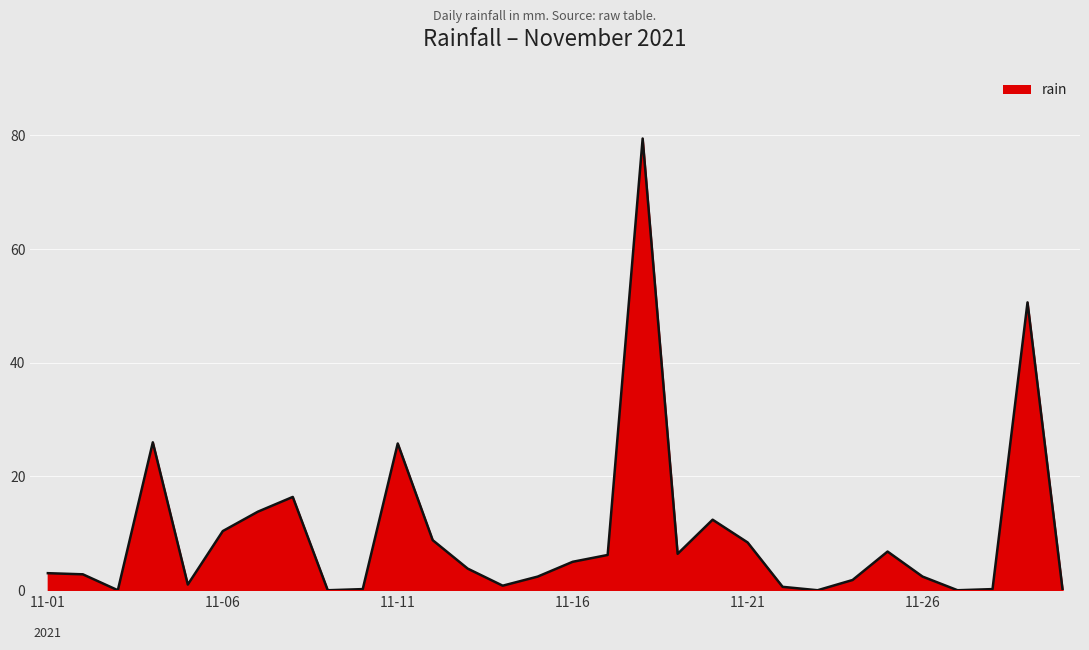

What is the difference between the maximum and minimum values?

79.4